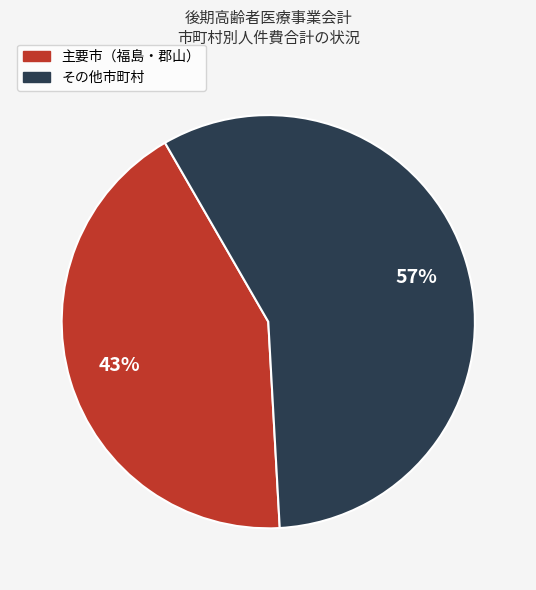

To the nearest percent, what is the average slice percentage?

50%